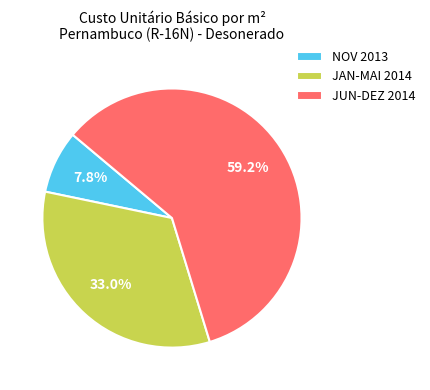

What percentage do JUN-DEZ 2014 and NOV 2013 together represent?

67.0%